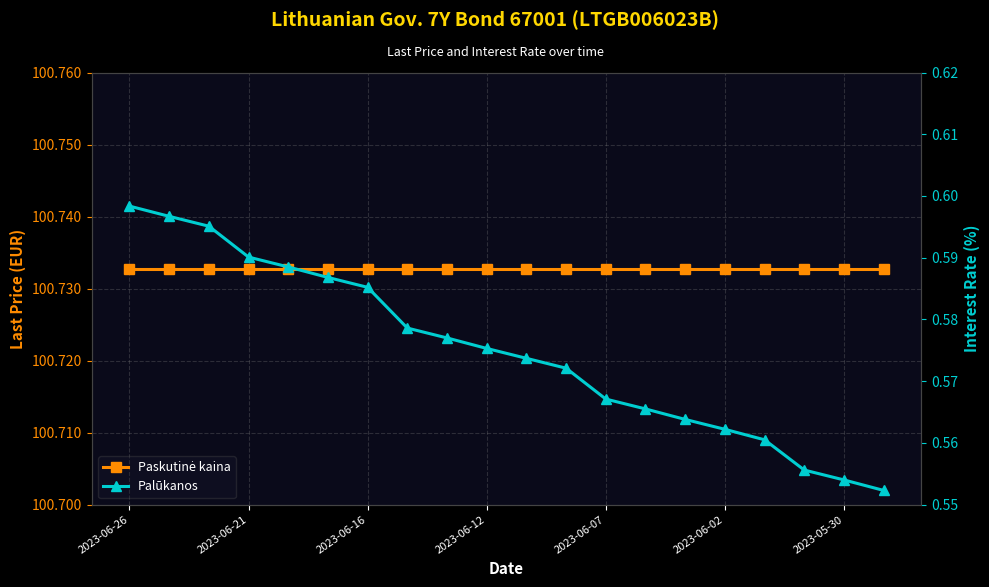

What position from the left is 8?

9